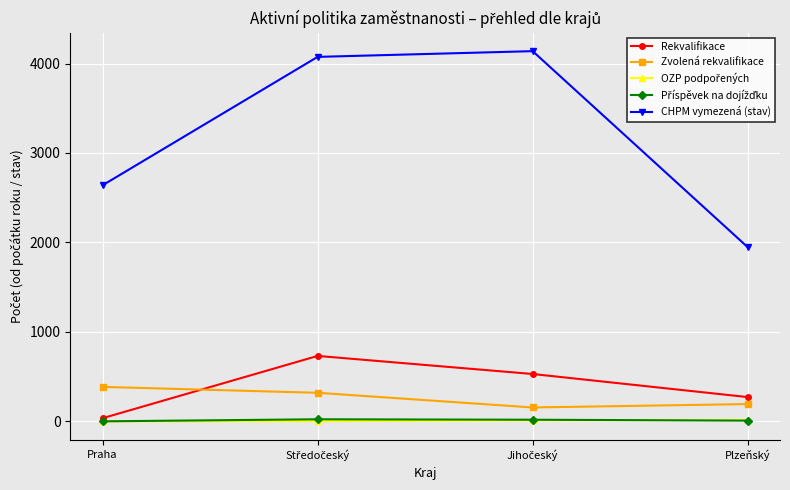

At how many categories does at least one series exceed 2522?

3